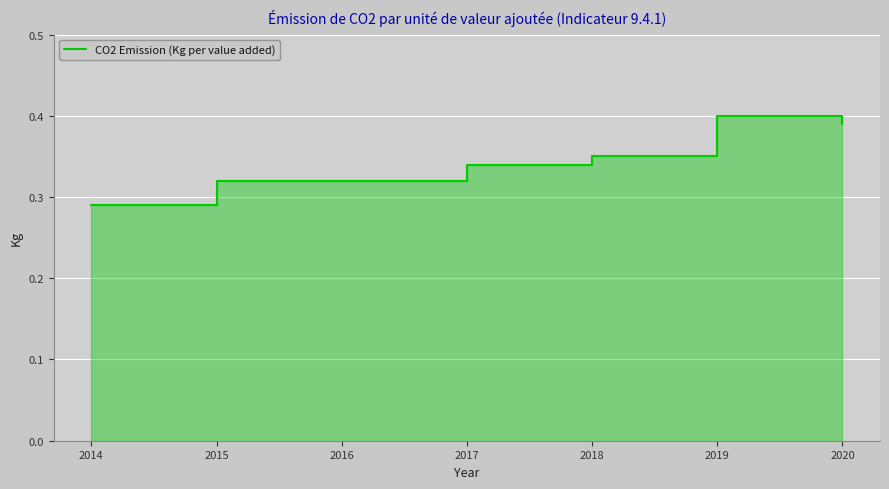

List the labels in order of value, largest first.

2019, 2020, 2018, 2017, 2015, 2016, 2014